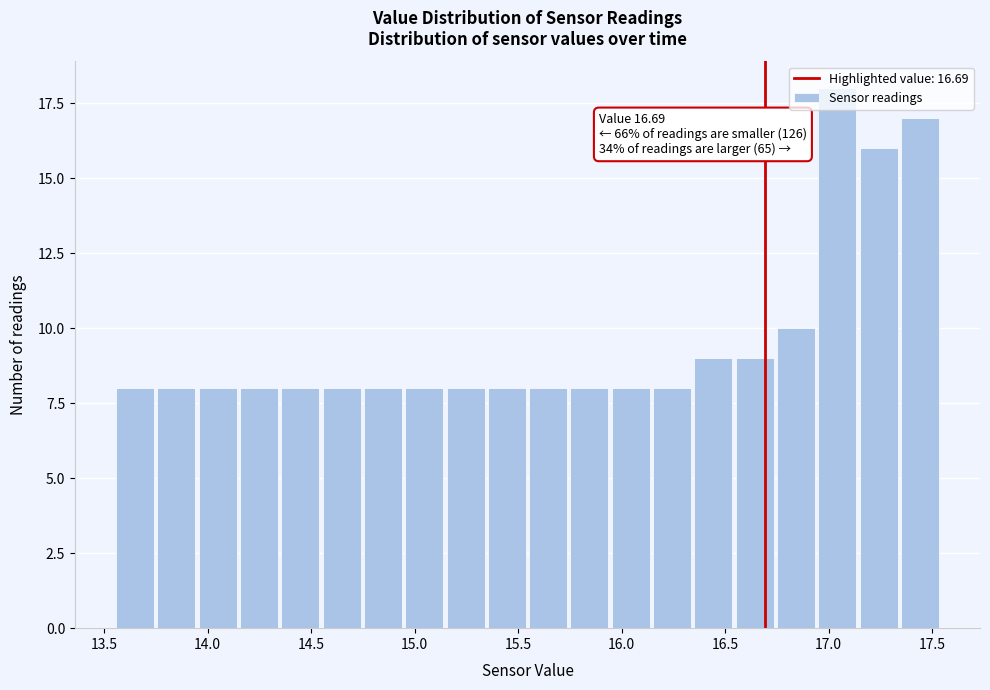

Read against the x-axis, roughly where is the centre of the tallest bar?

17.05